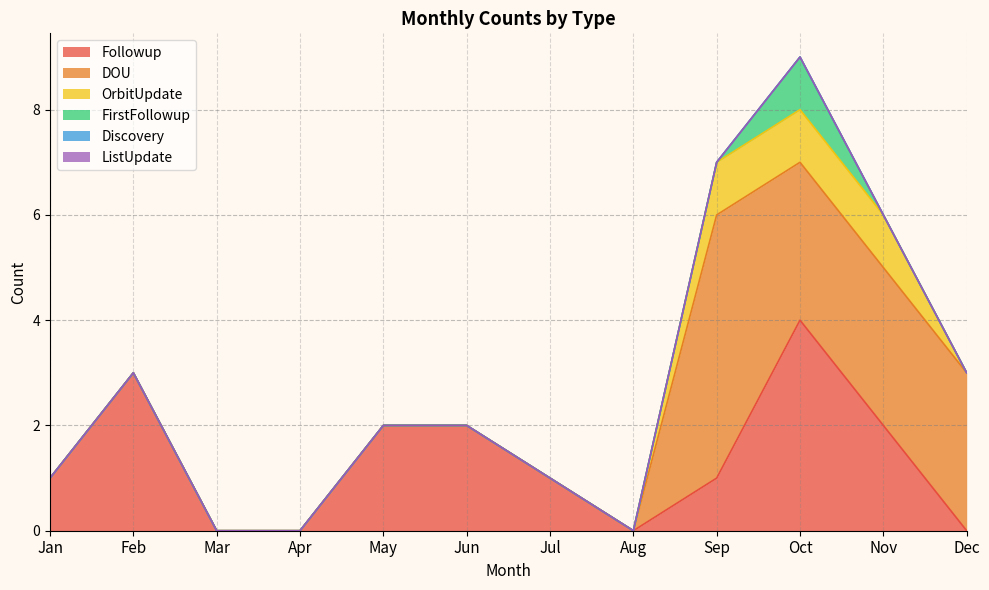

Does the chart display data point markers on the line(s)?

No